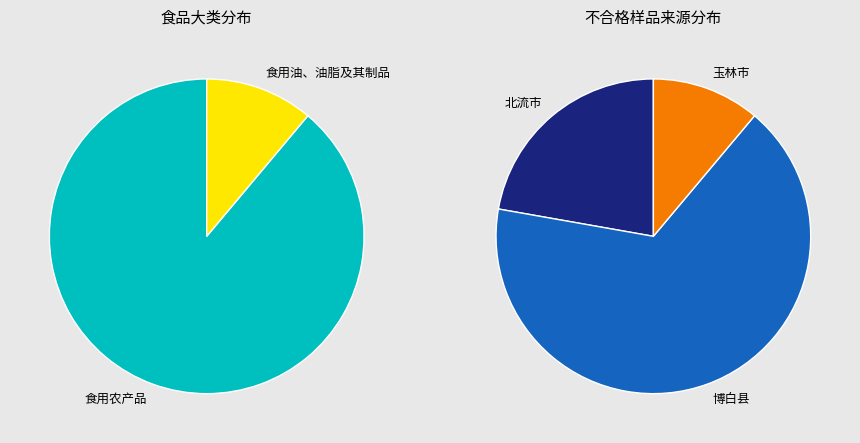

Does 食用油、油脂及其制品 represent more than half of the total?

No